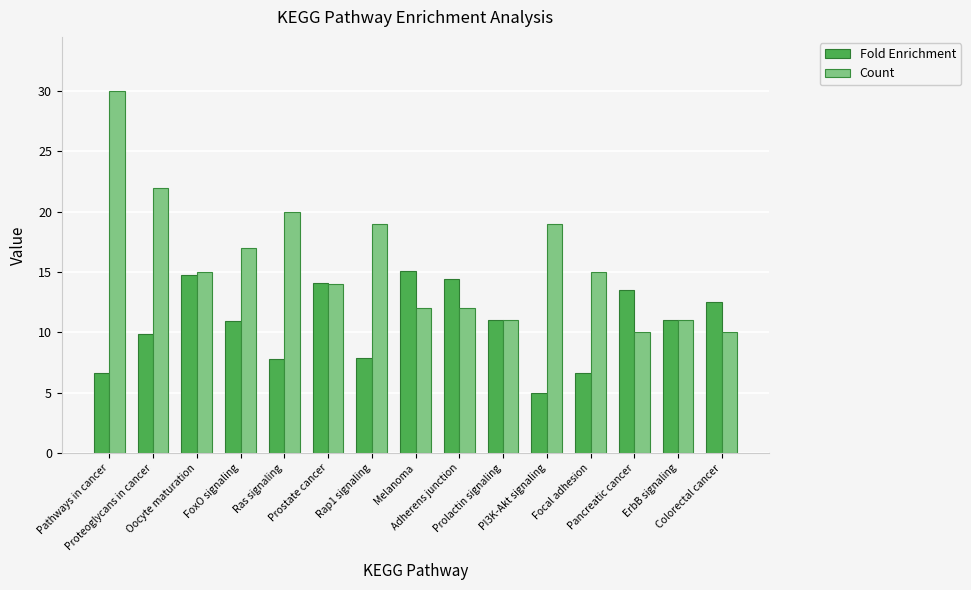

Between PI3K-Akt signaling and Colorectal cancer, which series saw the biggest shift?

Count